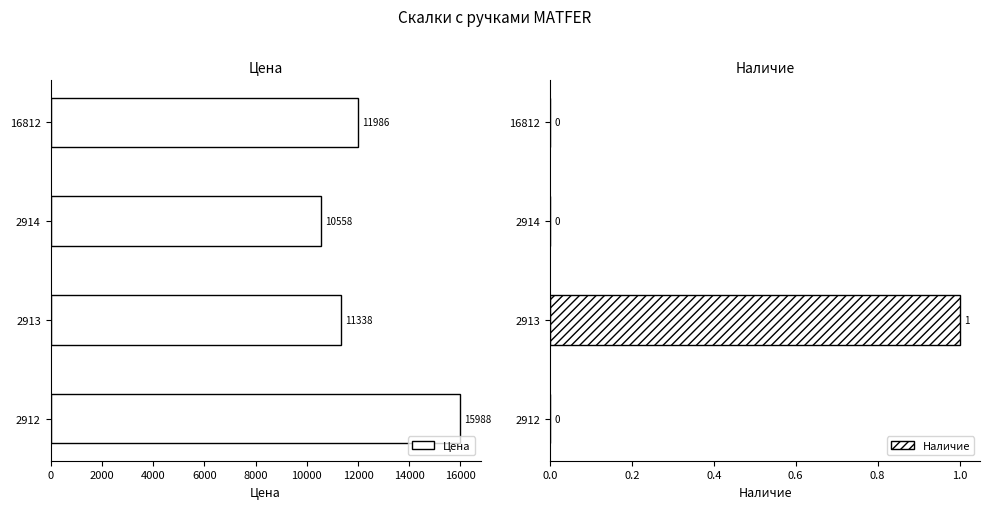

How many Цена values are between 11338 and 15988?

3